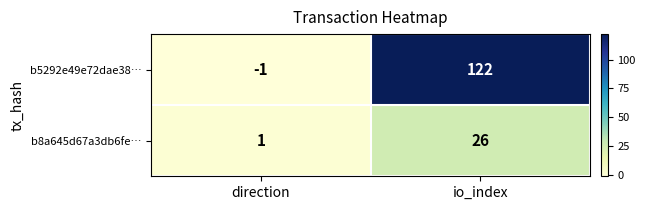

Which series has the largest range (max minus min)?

b5292e49e72dae38…